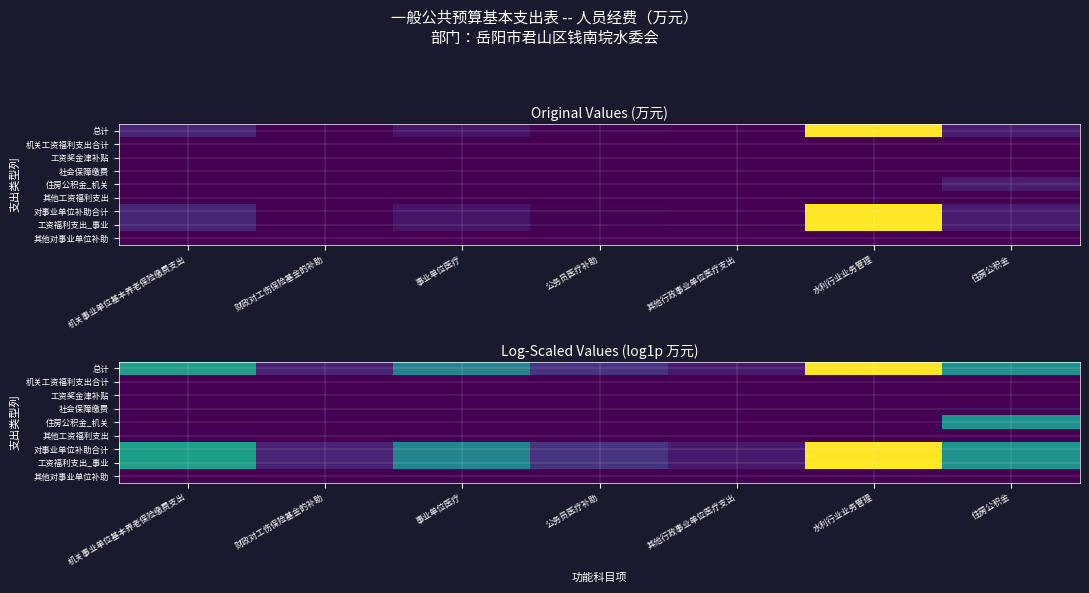

What is the difference between the highest and lowest values at 水利行业业务管理?

5.1